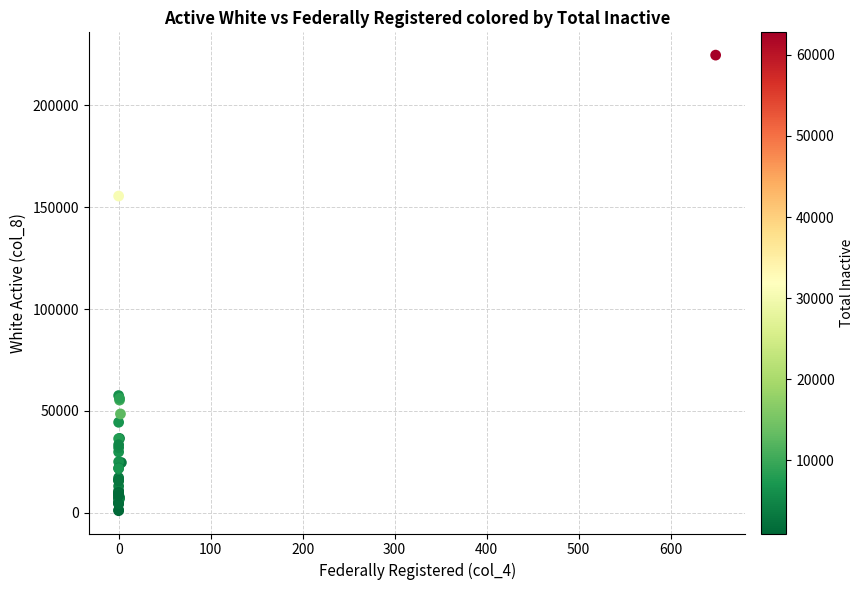

What Y value in the scatter plot is closest to 112852?

155515